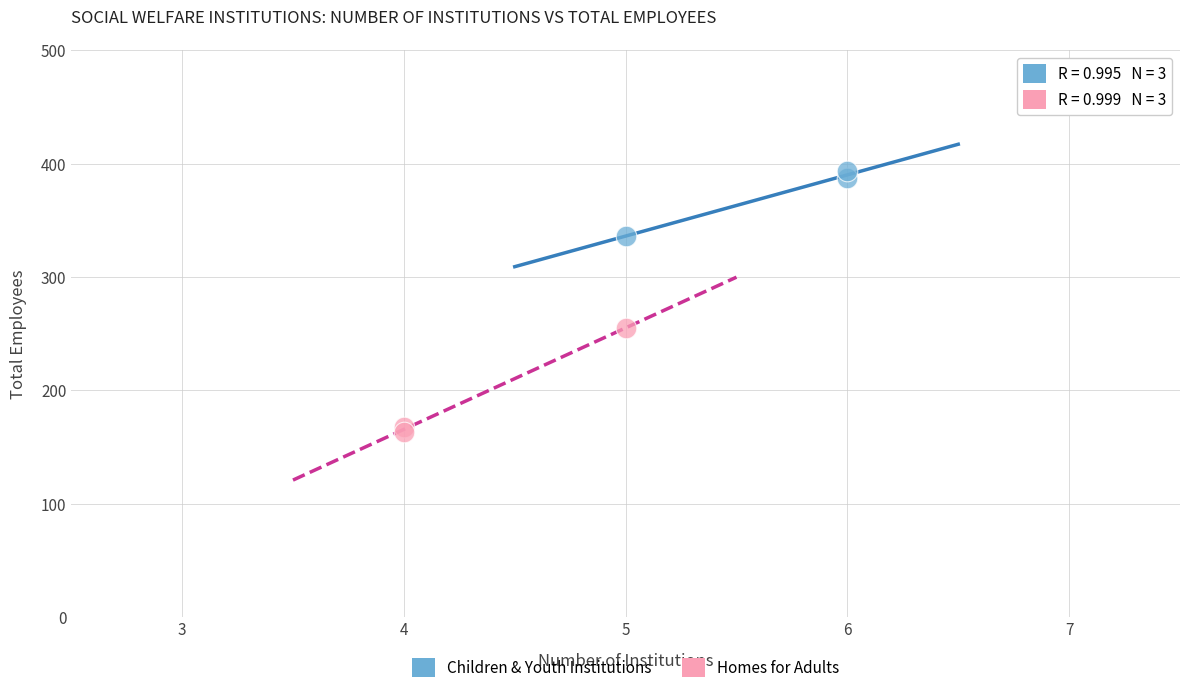

Which series reaches the maximum Y coordinate?

Children & Youth Institutions